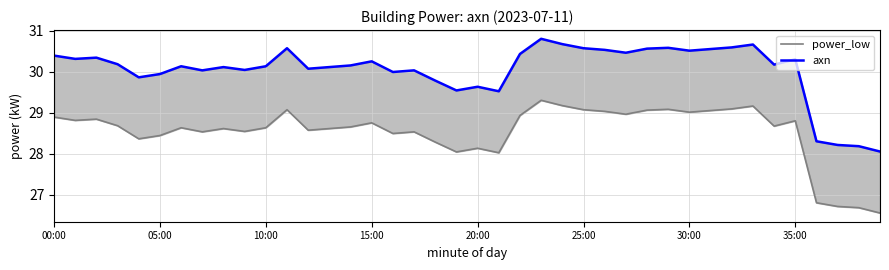

Does the chart have visible grid lines?

Yes